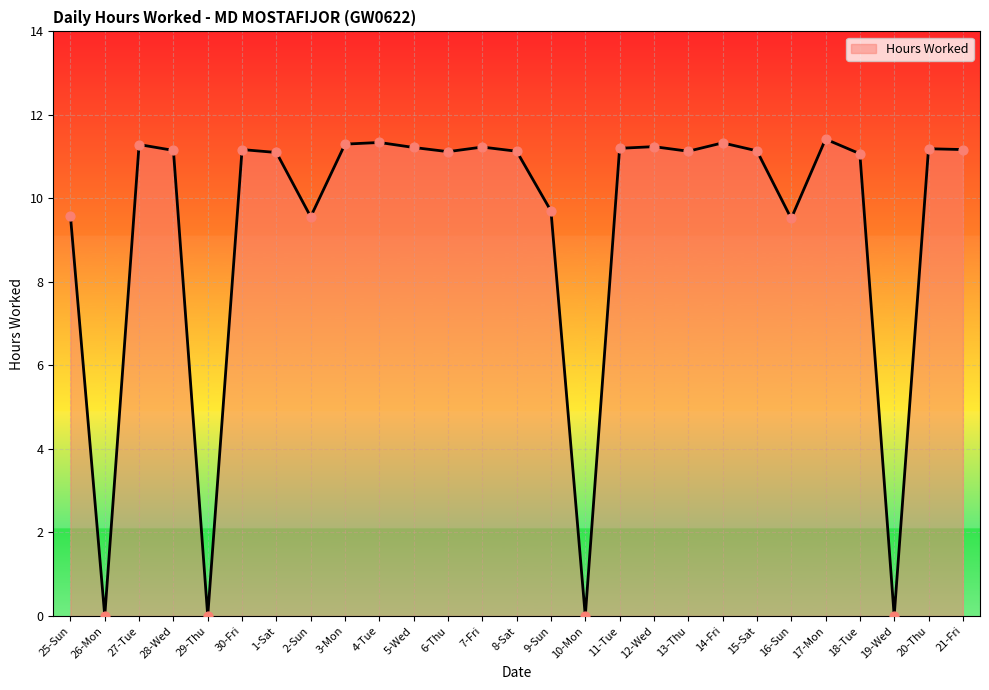

Approximately how many times larger is the value at 2-Sun compared to 20-Thu?

0.9